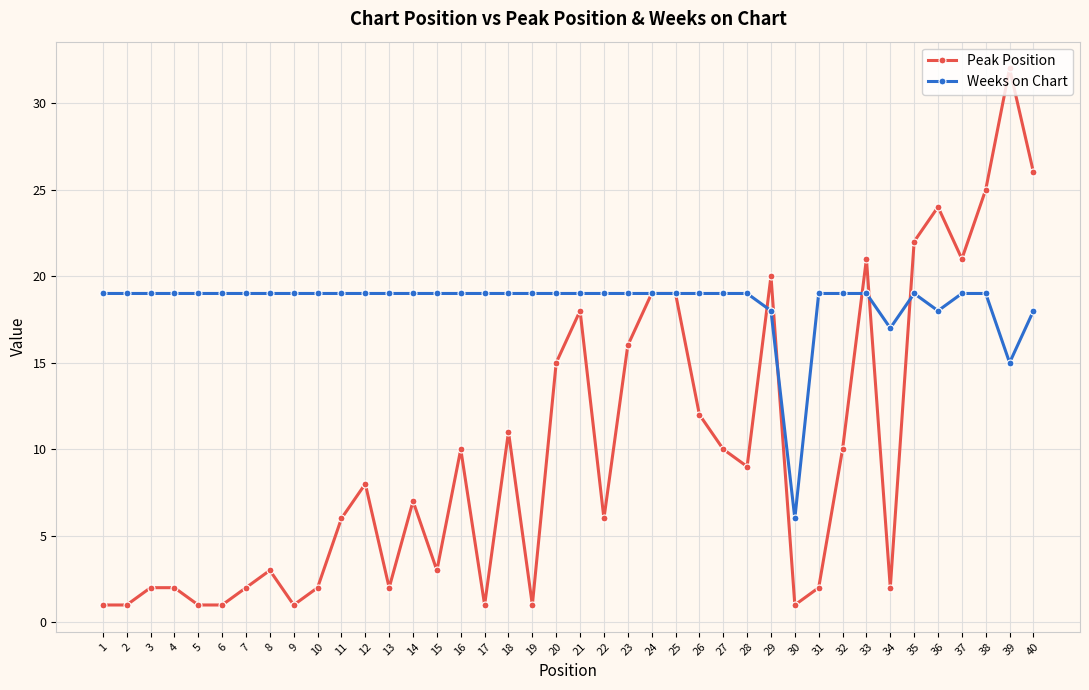

Is the value of Weeks on Chart at 38 greater than the value of Peak Position at 39?

No